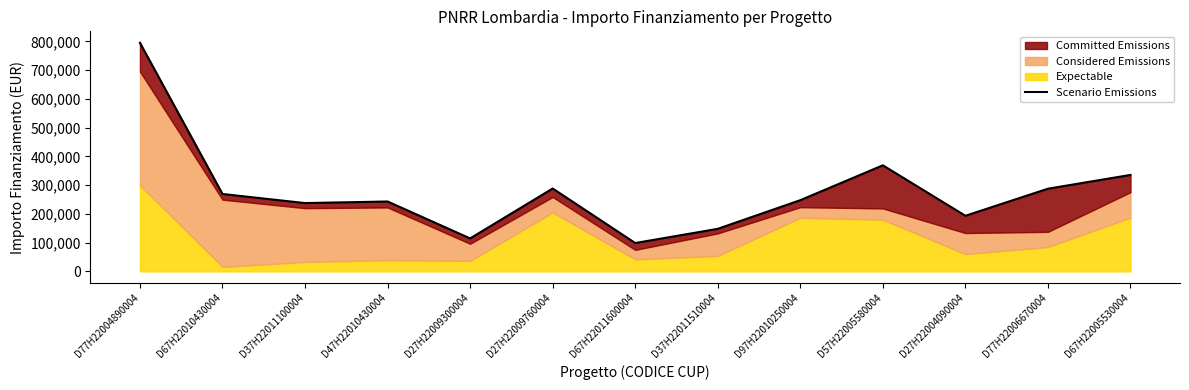

True or false: the data shows 280640.5 at D27H22004090004.

False